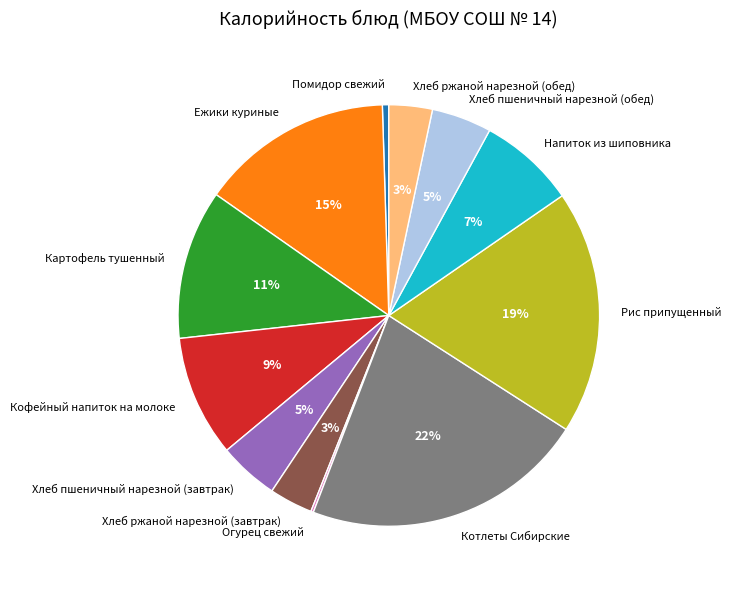

To the nearest percent, what percentage of the pie is Картофель тушенный?

11%